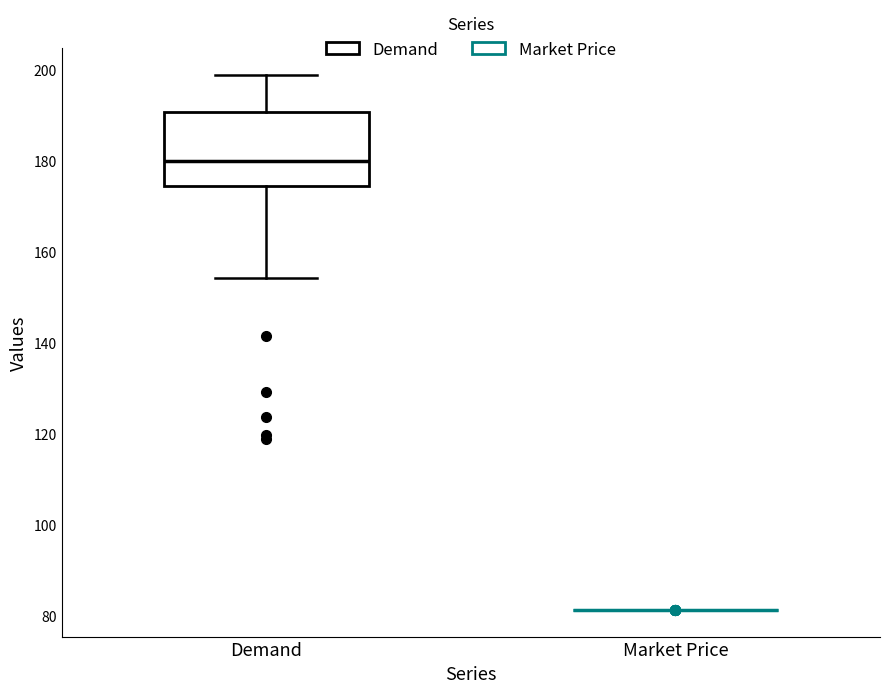

Reading left to right, read every box against the y-axis: the position of its median line, the range the box covers, and the ends of its whiskers. The values are not printed on the chart, so give them approximately, as read against the axis.

Demand: median 180, box 174 to 190, whiskers 154 to 198
Market Price: box collapsed to a line at 82, whiskers 82 to 82